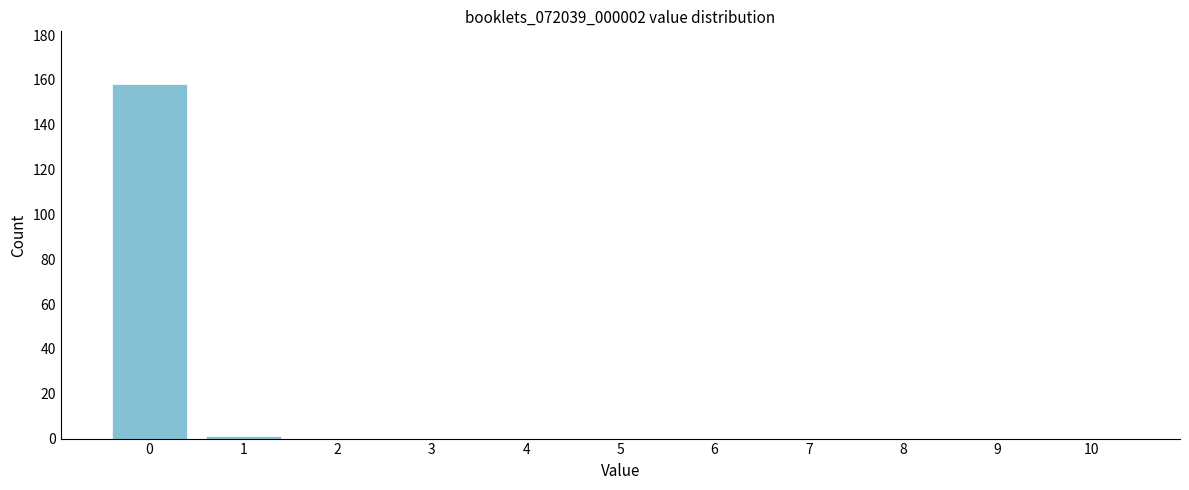

Reading left to right, list all the values displayed in this chart.

0=158	1=1	2=0	3=0	4=0	5=0	6=0	7=0	8=0	9=0	10=0